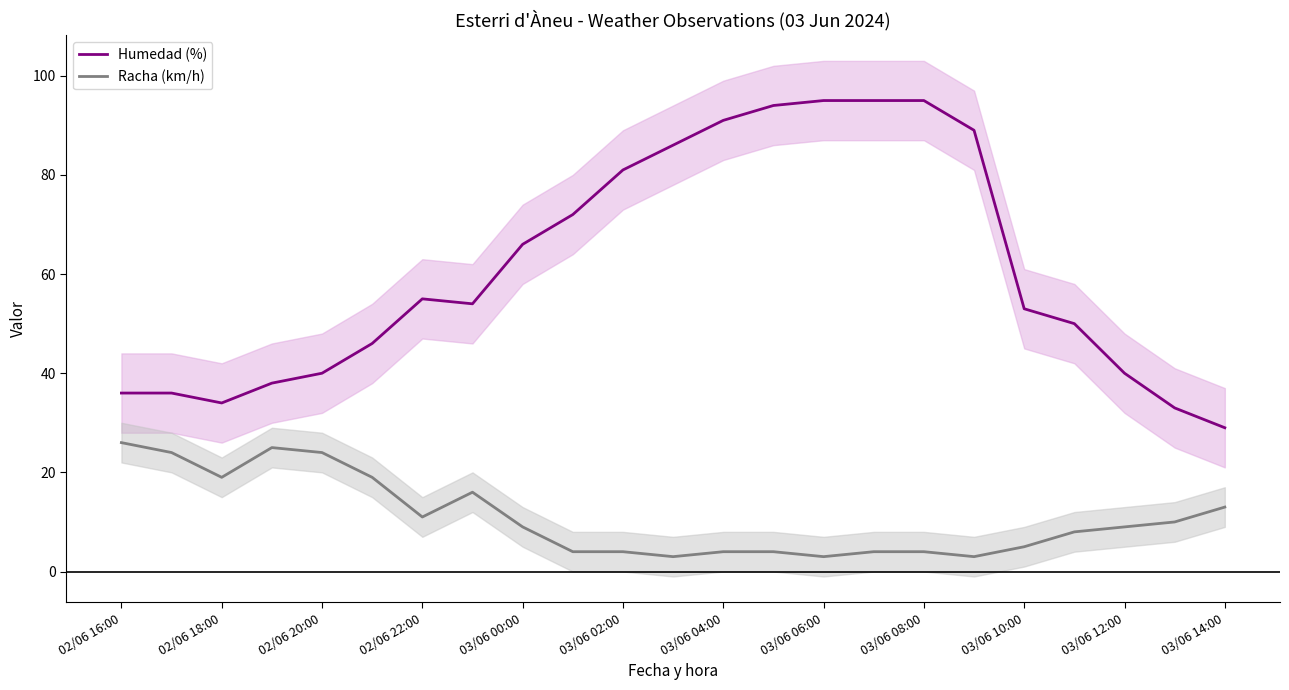

Is this an area chart (filled region under the line)?

No